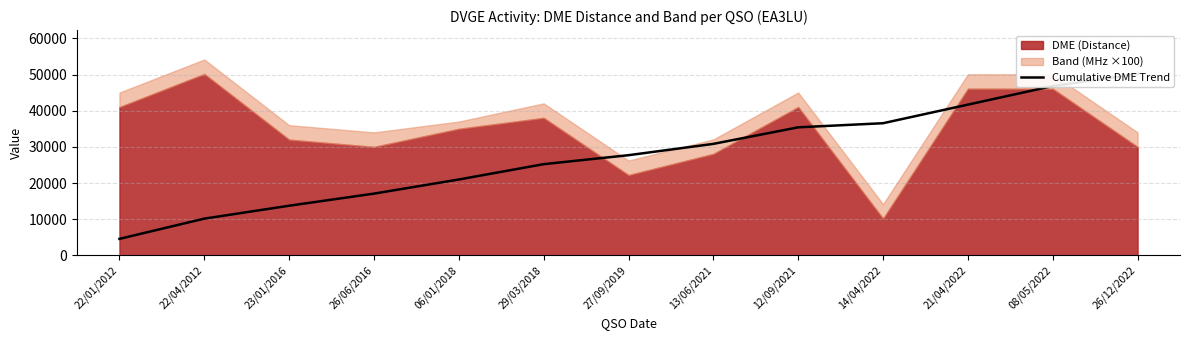

List the labels in order of value, smallest first.

22/01/2012, 22/04/2012, 23/01/2016, 26/06/2016, 06/01/2018, 29/03/2018, 27/09/2019, 13/06/2021, 12/09/2021, 14/04/2022, 21/04/2022, 08/05/2022, 26/12/2022